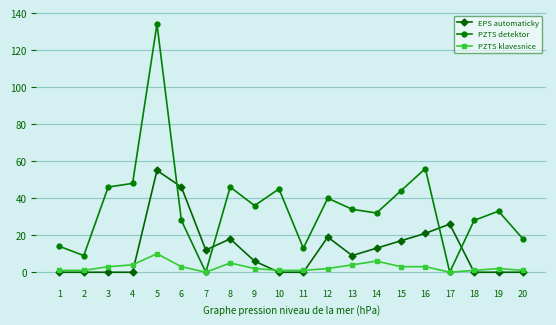

Where do PZTS detektor and EPS automaticky first cross each other?

5 and 6